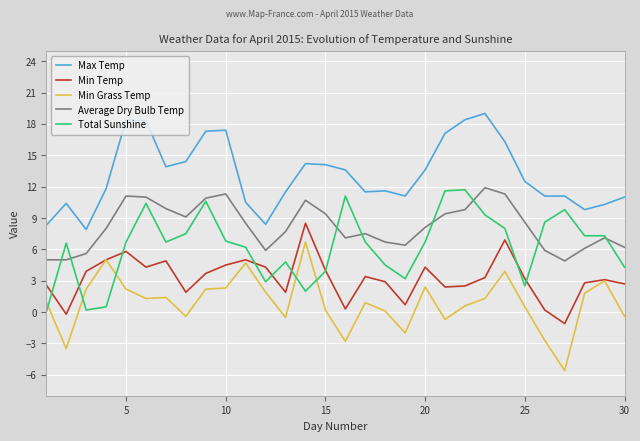

Which series has the largest total across all categories?

Max Temp